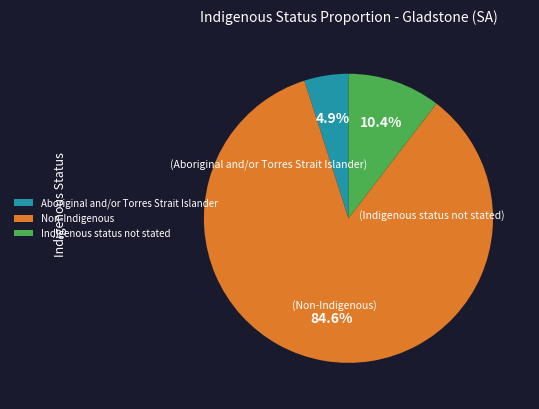

What is the largest slice in the pie chart?

Non-Indigenous